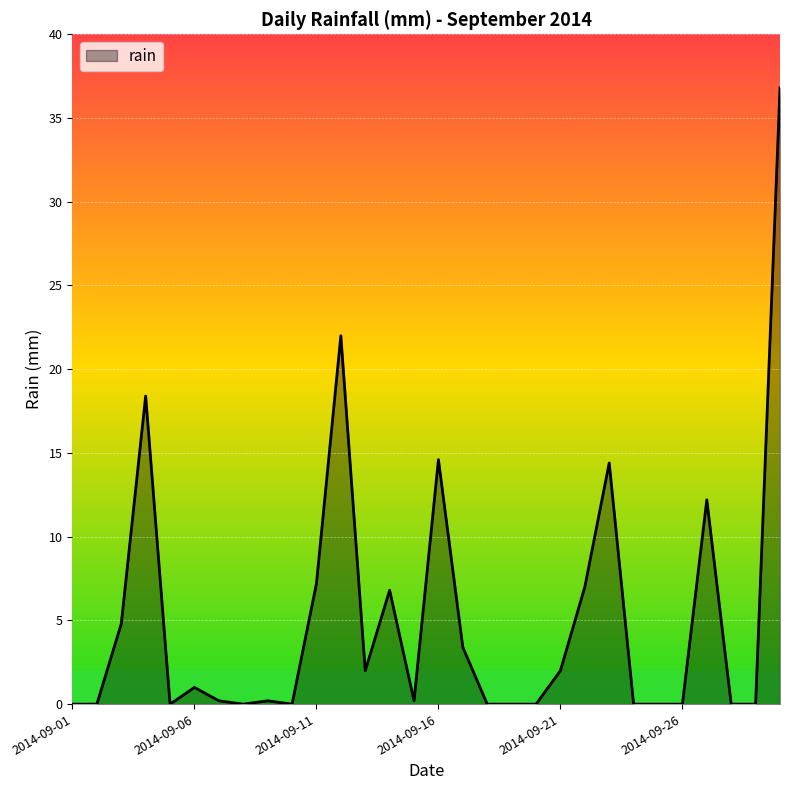

What is the maximum value shown in the chart?

36.8